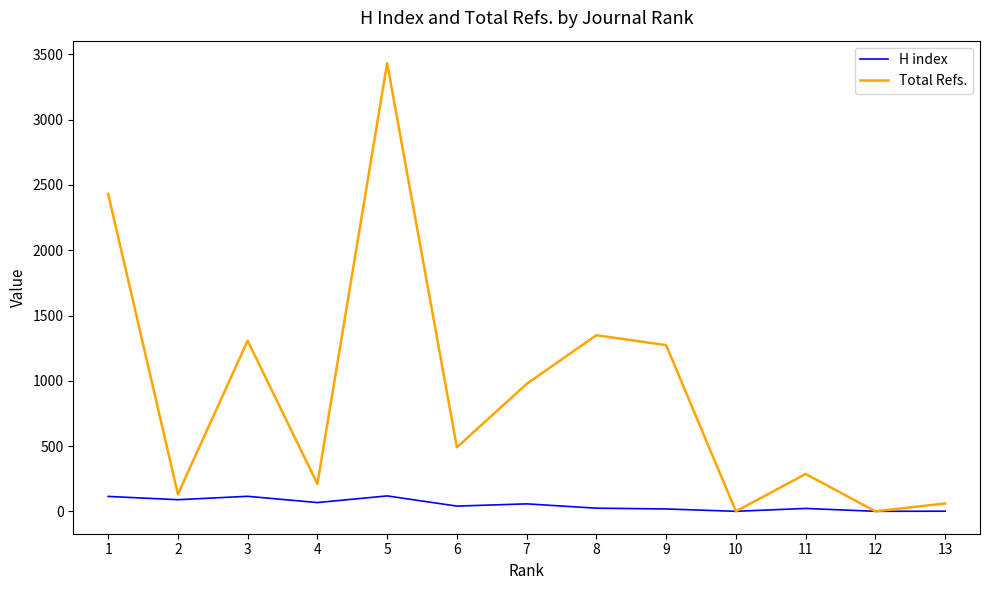

Rank the series by their average value, from highest to lowest.

Total Refs., H index